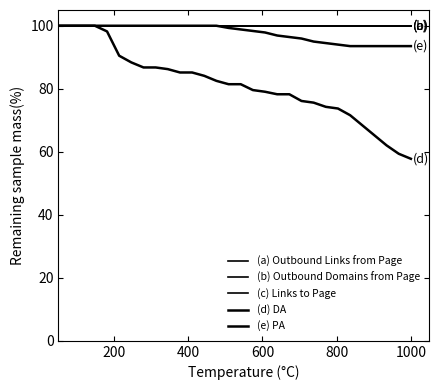

What is the difference between the maximum and minimum values in the (e) PA series?

6.5